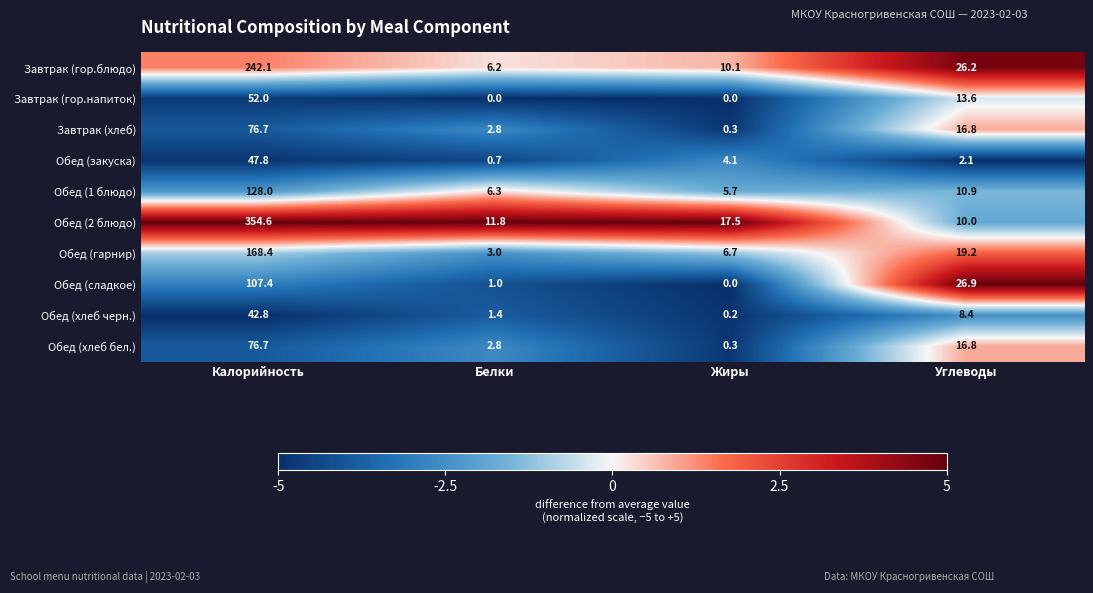

Which series has the largest total across all categories?

Обед (2 блюдо)